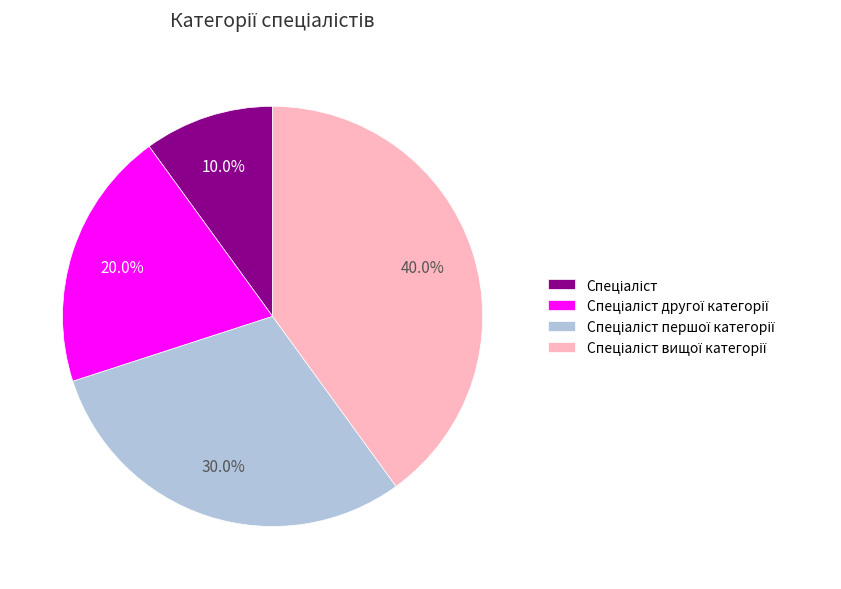

Count the number of slices in the pie.

4